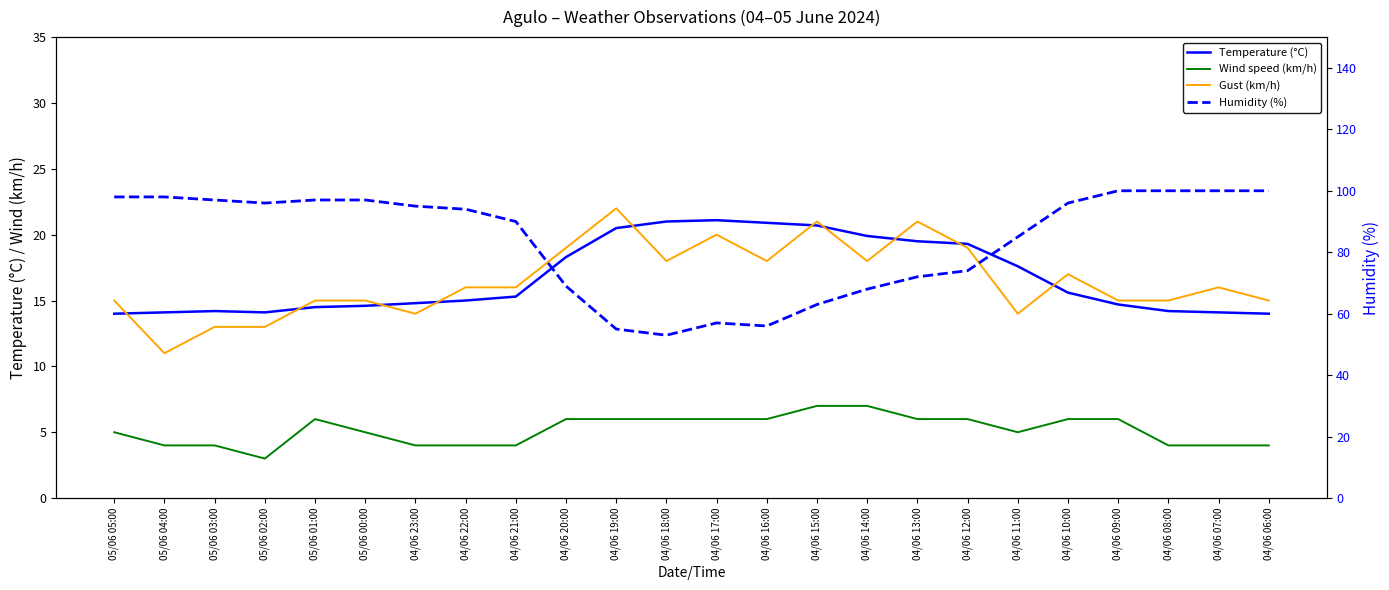

Reading right to left, what are all the values shown in this chart?

Temperature (°C): 04/06 06:00=14.0	04/06 07:00=14.1	04/06 08:00=14.2	04/06 09:00=14.7	04/06 10:00=15.6	04/06 11:00=17.6	04/06 12:00=19.3	04/06 13:00=19.5	04/06 14:00=19.9	04/06 15:00=20.7	04/06 16:00=20.9	04/06 17:00=21.1	04/06 18:00=21.0	04/06 19:00=20.5	04/06 20:00=18.3	04/06 21:00=15.3	04/06 22:00=15.0	04/06 23:00=14.8	05/06 00:00=14.6	05/06 01:00=14.5	05/06 02:00=14.1	05/06 03:00=14.2	05/06 04:00=14.1	05/06 05:00=14.0
Wind speed (km/h): 04/06 06:00=4.0	04/06 07:00=4.0	04/06 08:00=4.0	04/06 09:00=6.0	04/06 10:00=6.0	04/06 11:00=5.0	04/06 12:00=6.0	04/06 13:00=6.0	04/06 14:00=7.0	04/06 15:00=7.0	04/06 16:00=6.0	04/06 17:00=6.0	04/06 18:00=6.0	04/06 19:00=6.0	04/06 20:00=6.0	04/06 21:00=4.0	04/06 22:00=4.0	04/06 23:00=4.0	05/06 00:00=5.0	05/06 01:00=6.0	05/06 02:00=3.0	05/06 03:00=4.0	05/06 04:00=4.0	05/06 05:00=5.0
Gust (km/h): 04/06 06:00=15.0	04/06 07:00=16.0	04/06 08:00=15.0	04/06 09:00=15.0	04/06 10:00=17.0	04/06 11:00=14.0	04/06 12:00=19.0	04/06 13:00=21.0	04/06 14:00=18.0	04/06 15:00=21.0	04/06 16:00=18.0	04/06 17:00=20.0	04/06 18:00=18.0	04/06 19:00=22.0	04/06 20:00=19.0	04/06 21:00=16.0	04/06 22:00=16.0	04/06 23:00=14.0	05/06 00:00=15.0	05/06 01:00=15.0	05/06 02:00=13.0	05/06 03:00=13.0	05/06 04:00=11.0	05/06 05:00=15.0
Humidity (%): 04/06 06:00=100.0	04/06 07:00=100.0	04/06 08:00=100.0	04/06 09:00=100.0	04/06 10:00=96.0	04/06 11:00=85.0	04/06 12:00=74.0	04/06 13:00=72.0	04/06 14:00=68.0	04/06 15:00=63.0	04/06 16:00=56.0	04/06 17:00=57.0	04/06 18:00=53.0	04/06 19:00=55.0	04/06 20:00=69.0	04/06 21:00=90.0	04/06 22:00=94.0	04/06 23:00=95.0	05/06 00:00=97.0	05/06 01:00=97.0	05/06 02:00=96.0	05/06 03:00=97.0	05/06 04:00=98.0	05/06 05:00=98.0